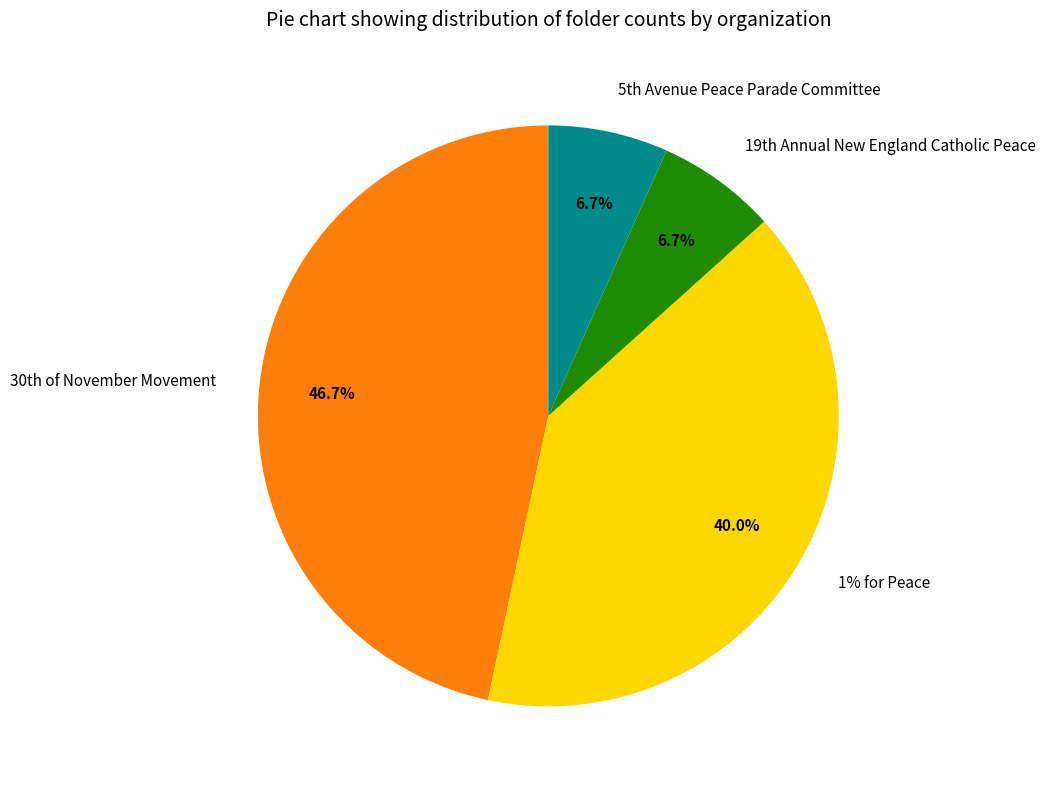

Which slice is the largest?

30th of November Movement